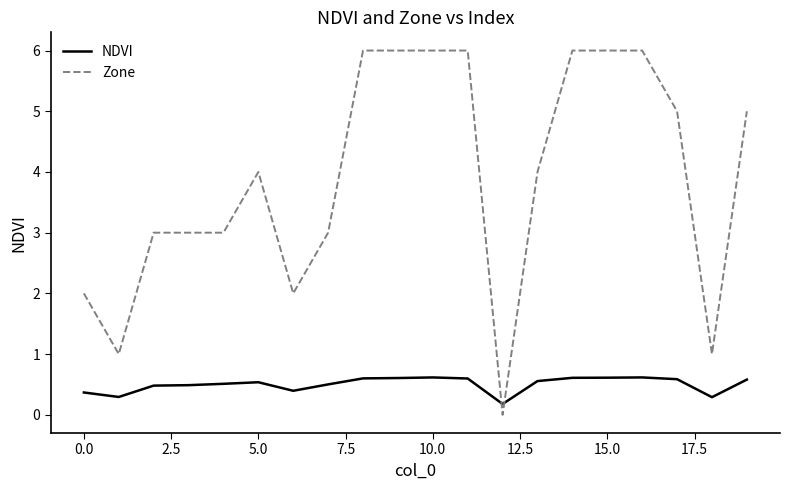

How many intersections are there between Zone and NDVI?

2